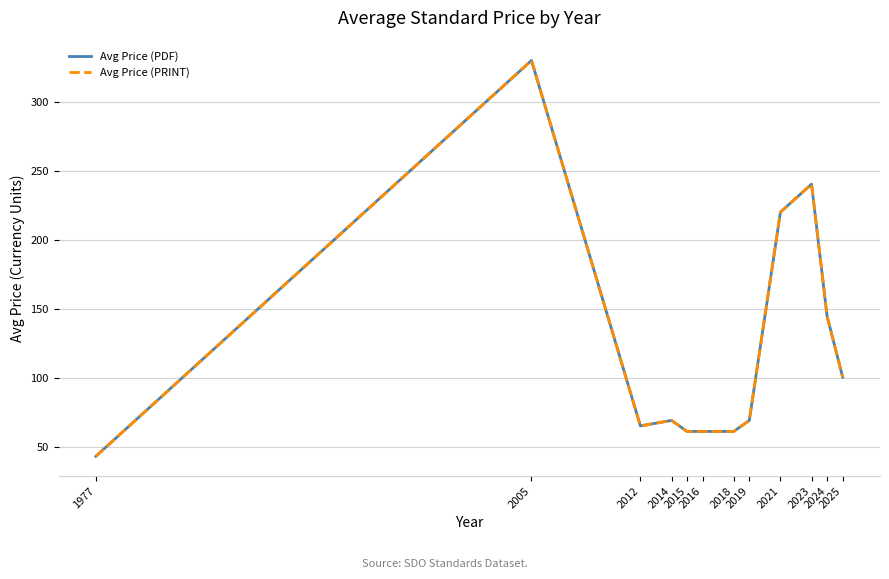

Does the chart display data point markers on the line(s)?

No